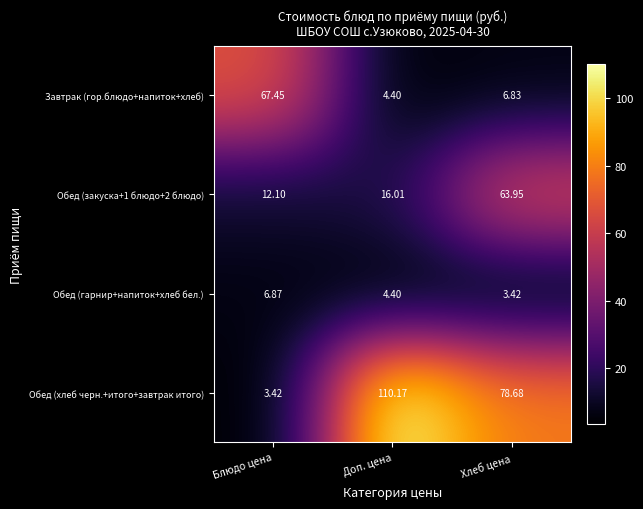

Which category has the highest value in the Завтрак (гор.блюдо+напиток+хлеб) series?

Блюдо цена